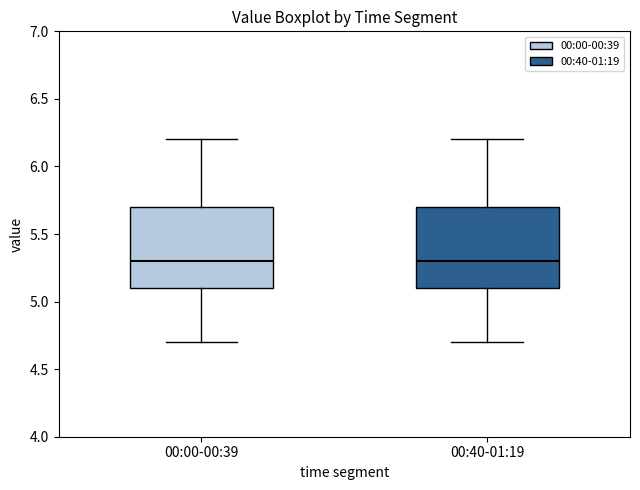

Reading left to right, transcribe this box plot: for each box, give where its median line is, the range the box spans, and where its two whiskers end, as read against the y-axis. The values are not printed on the chart, so give them approximately, as read against the axis.

00:00-00:39: median 5.3, box 5.1 to 5.7, whiskers 4.7 to 6.2
00:40-01:19: median 5.3, box 5.1 to 5.7, whiskers 4.7 to 6.2